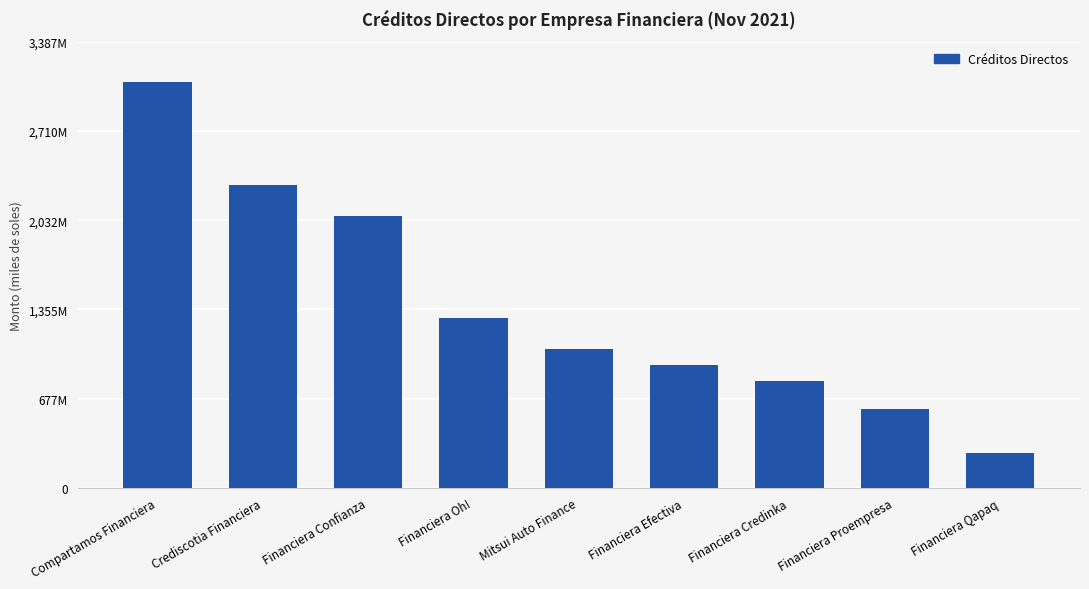

Reading left to right, list all the values displayed in this chart.

Compartamos Financiera=3079751.2	Crediscotia Financiera=2297171.3	Financiera Confianza=2068063.8	Financiera Oh!=1293452.1	Mitsui Auto Finance=1056975.9	Financiera Efectiva=935131.5	Financiera Credinka=814598.4	Financiera Proempresa=601373.7	Financiera Qapaq=267362.9